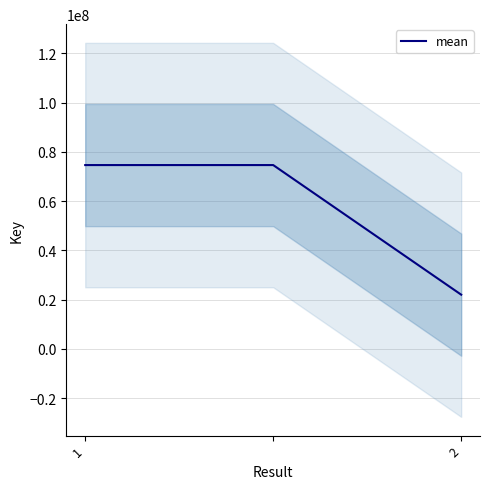

What is the ratio of the value at 2 to the value at 1?

0.3